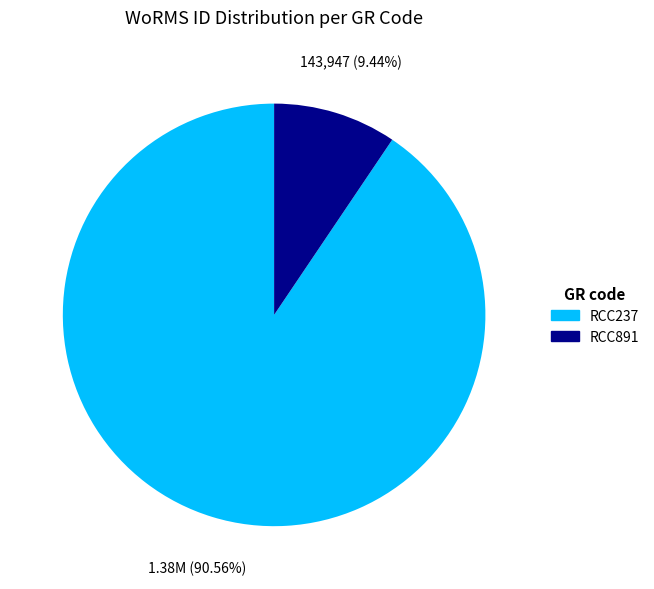

True or false: RCC237 accounts for 91% of the total.

True